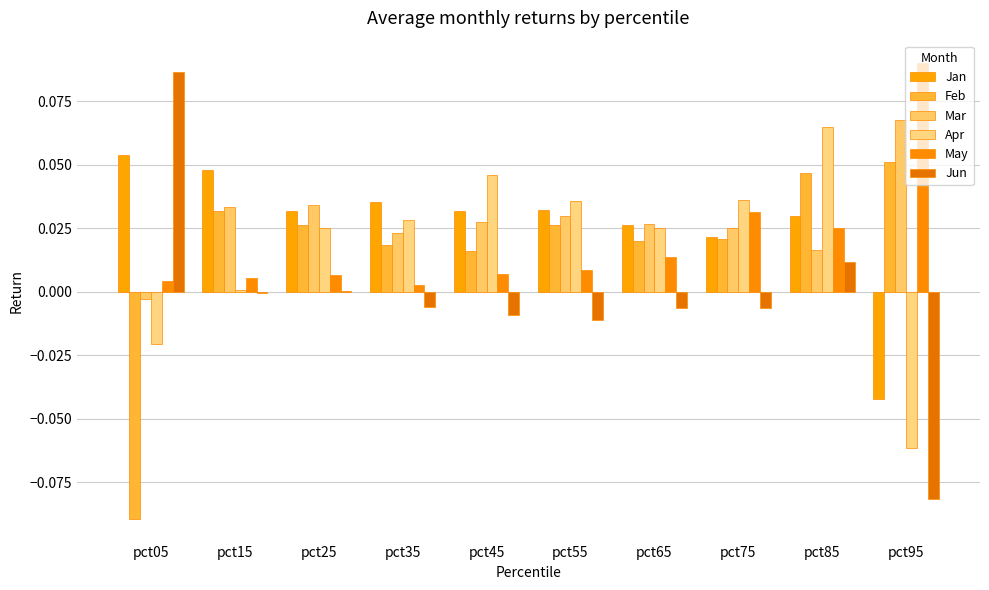

What are all the series names shown in the legend?

Jan, Feb, Mar, Apr, May, Jun